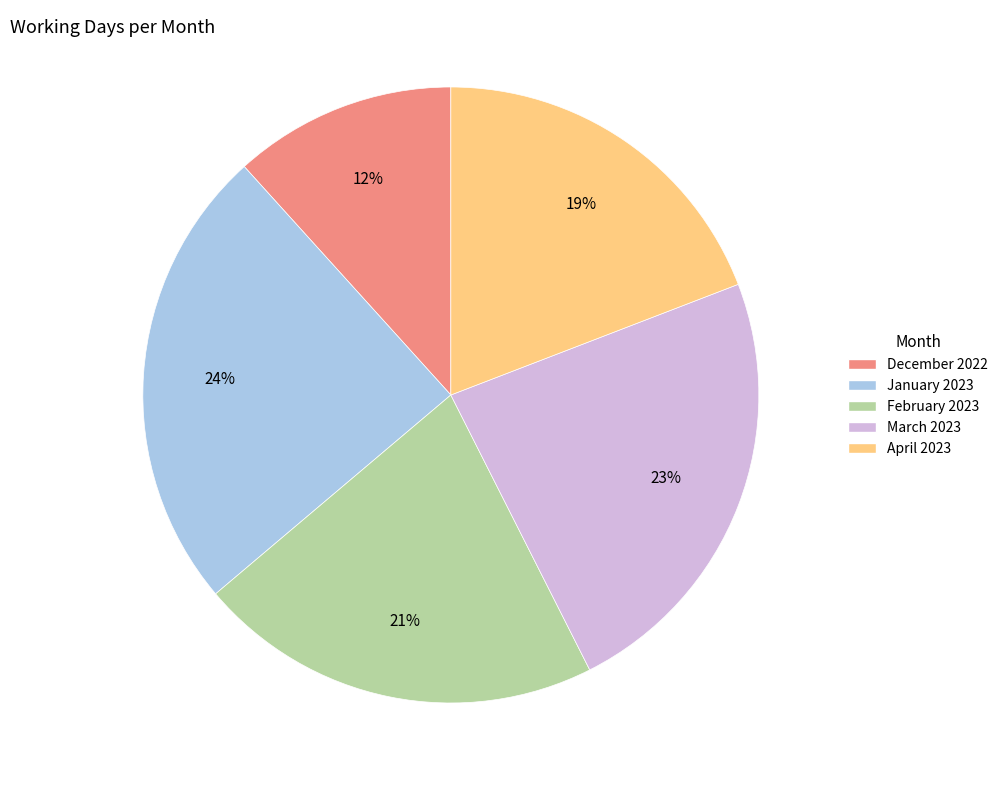

Does March 2023 account for over 50% of the chart?

No